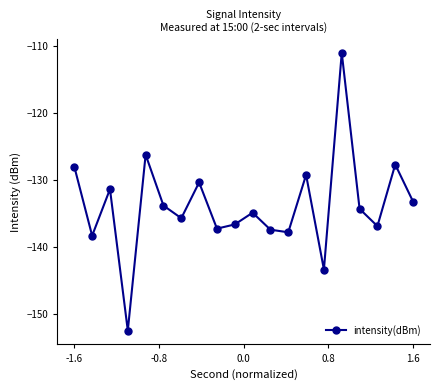

What is the difference between the maximum and minimum values?

41.4